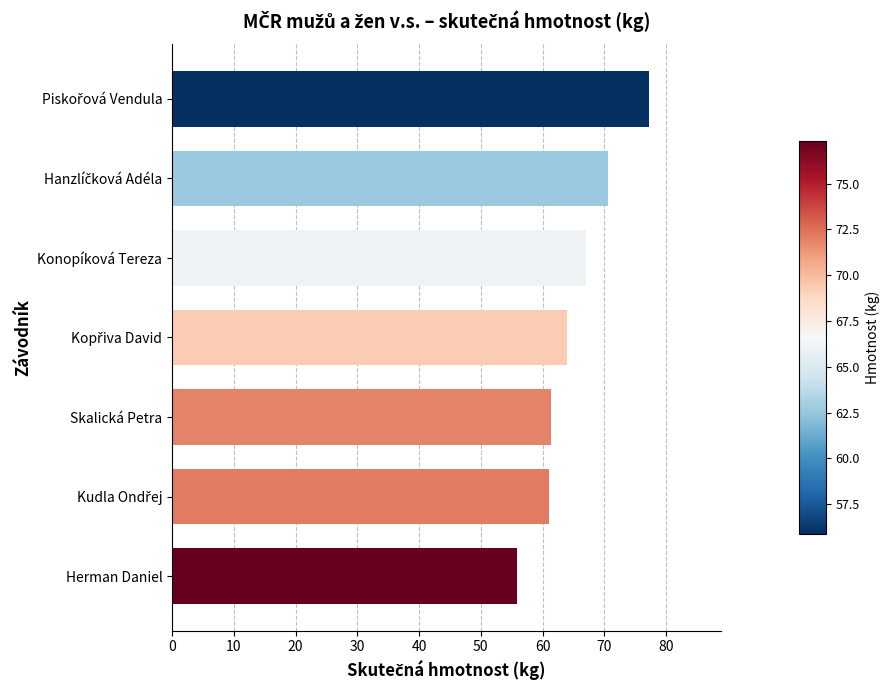

How many values are below 63?

3